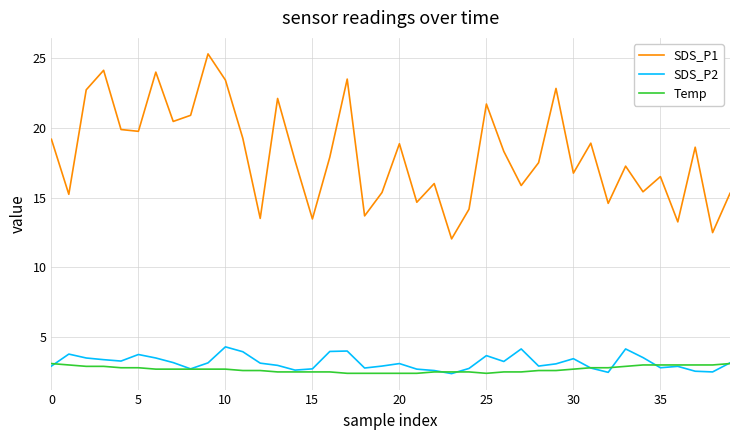

How many distinct data groups are displayed?

3